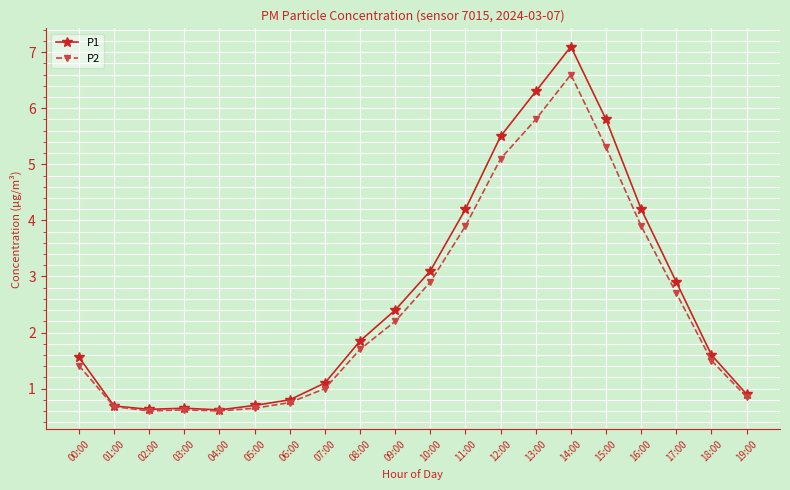

How many data points in P1 are above 1?

13